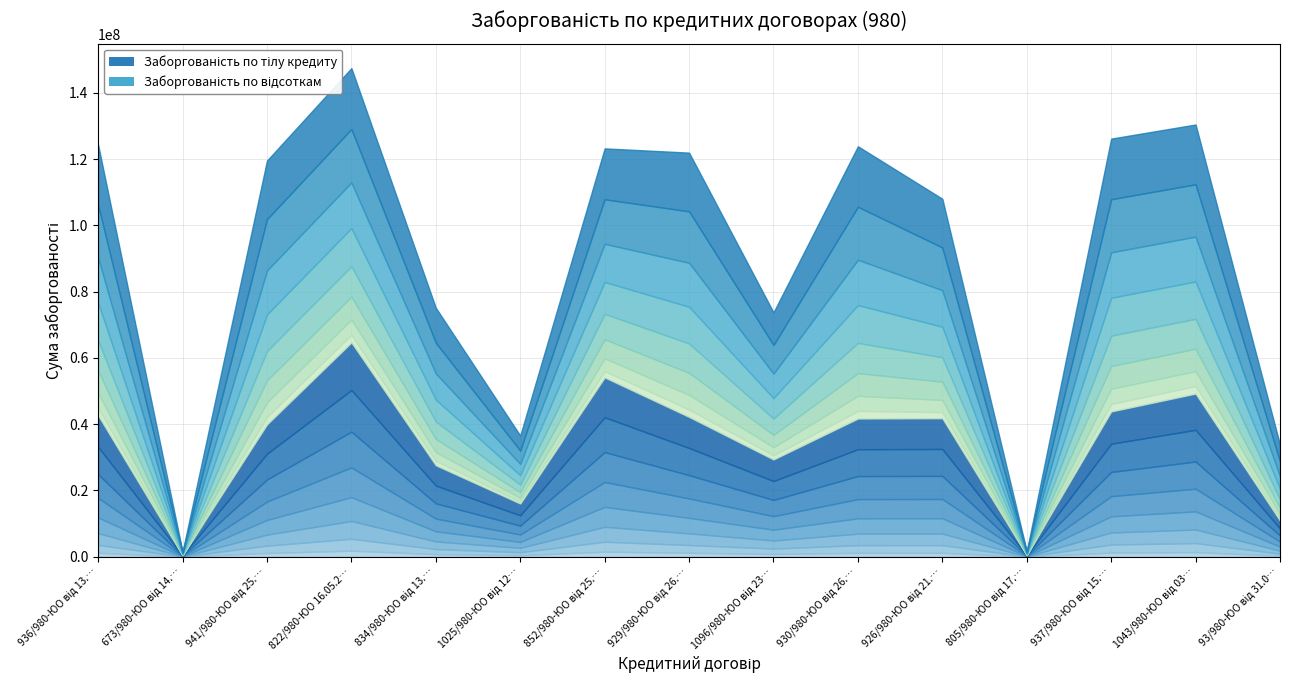

Where is the first local minimum for Заборгованість по тілу кредиту?

673/980-ЮО від 14.12.2010